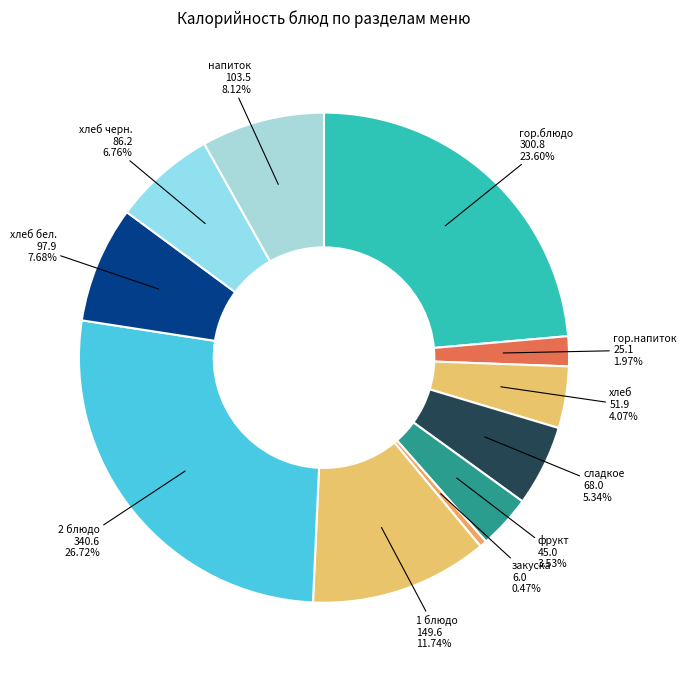

Which category has the biggest portion of the pie?

2 блюдо